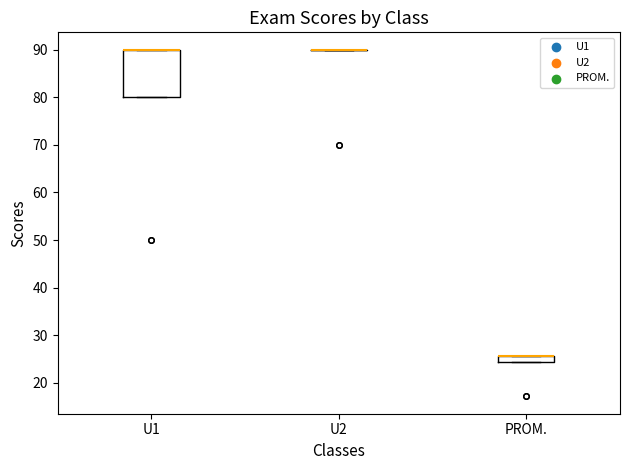

Which box is the tallest, from its lower edge to its upper edge?

U1